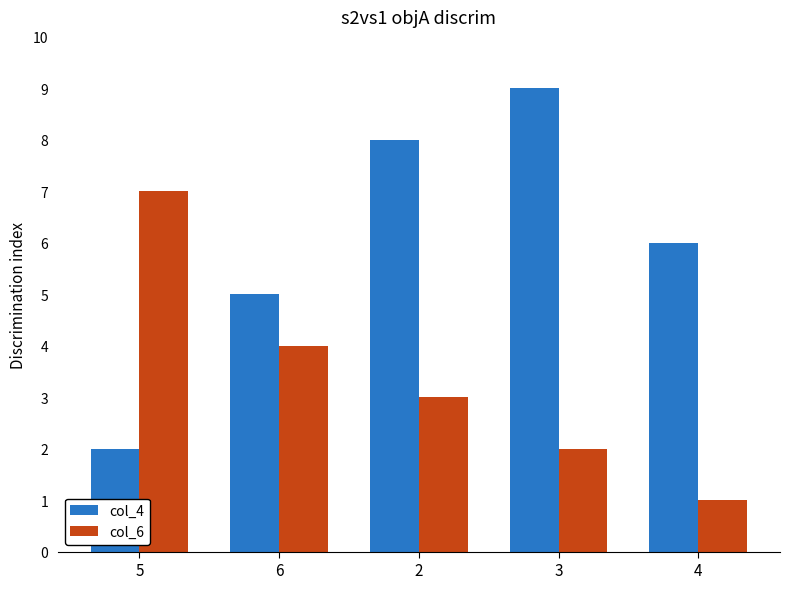

What is the smallest value displayed?

1